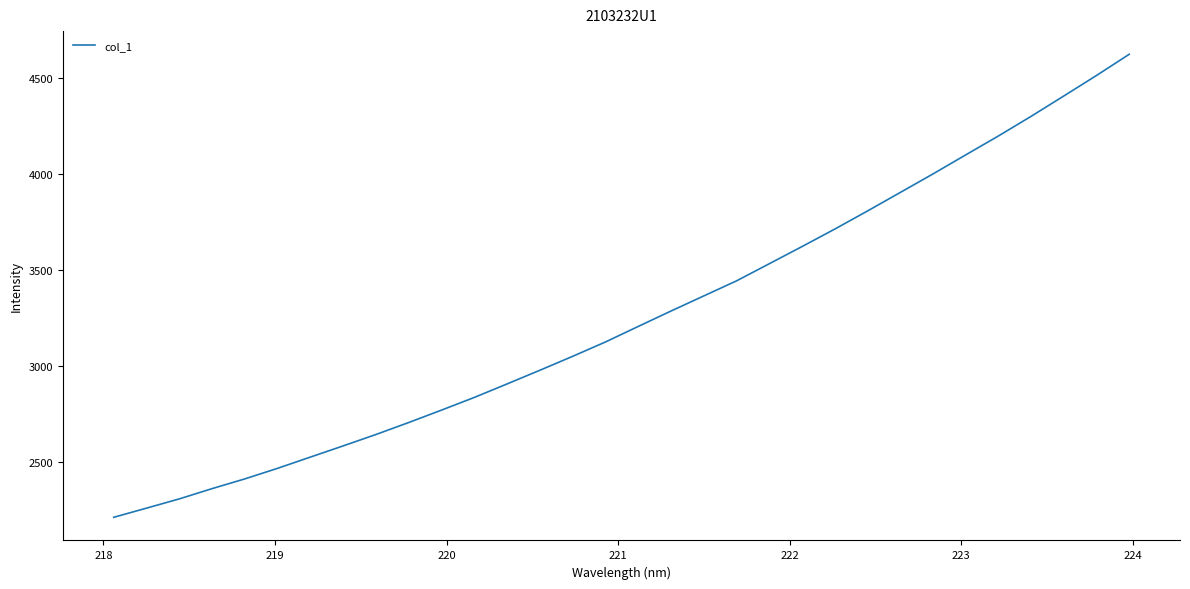

What is the greatest value displayed?

4623.6